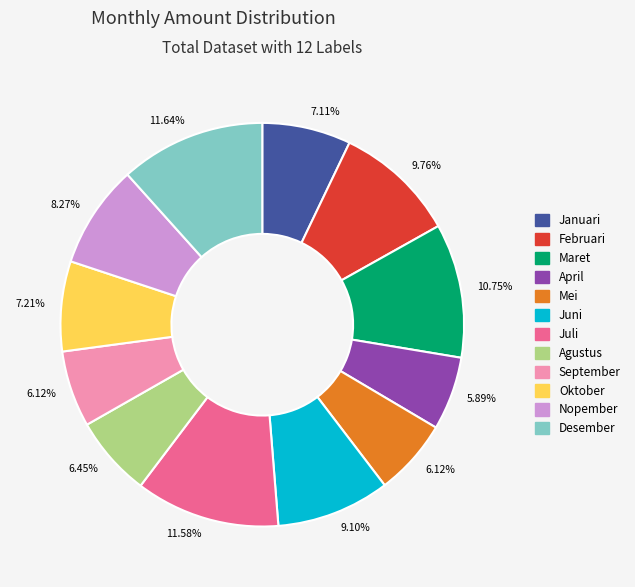

What is the total percentage of Juli and Januari?

18.7%